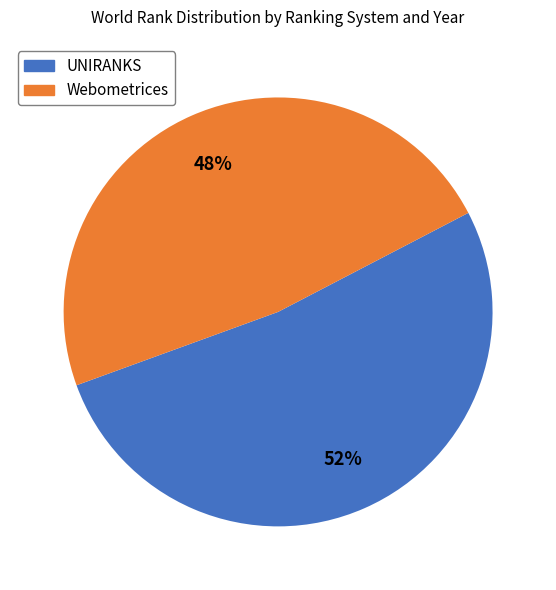

Is there a majority slice in this chart?

Yes